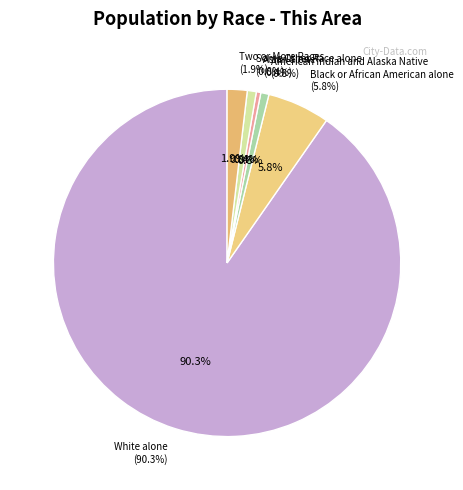

To the nearest percent, what is the average slice percentage?

14%